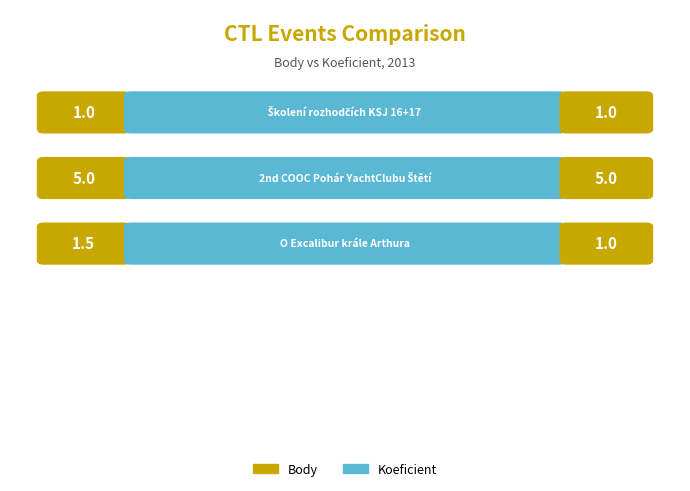

Reading right to left, extract all data points from this chart.

Body: 131612=1.5	131625=5.0	139905=1.0
Koeficient: 131612=1.0	131625=5.0	139905=1.0